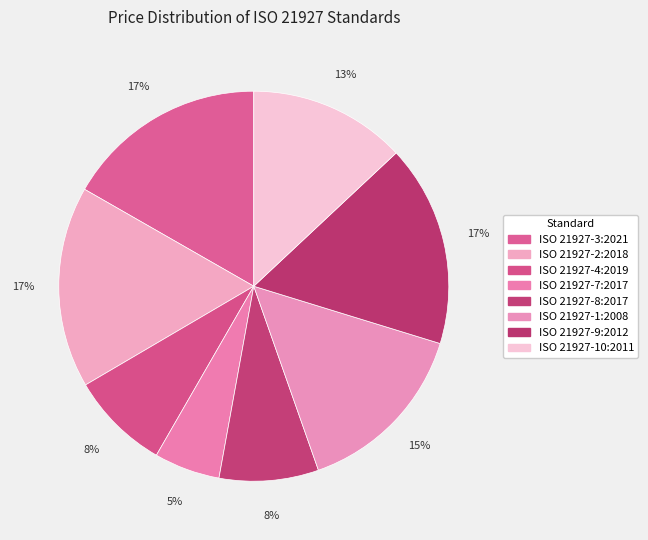

The ISO 21927-4:2019 slice represents 8% of the pie. True or false?

True